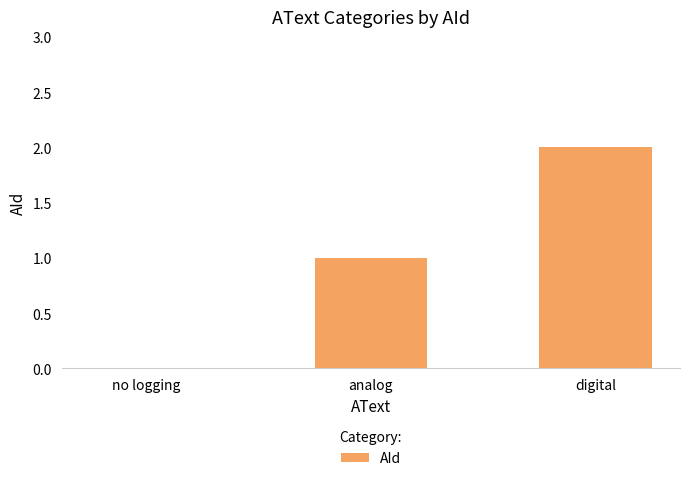

Does the chart contain stacked bars?

No